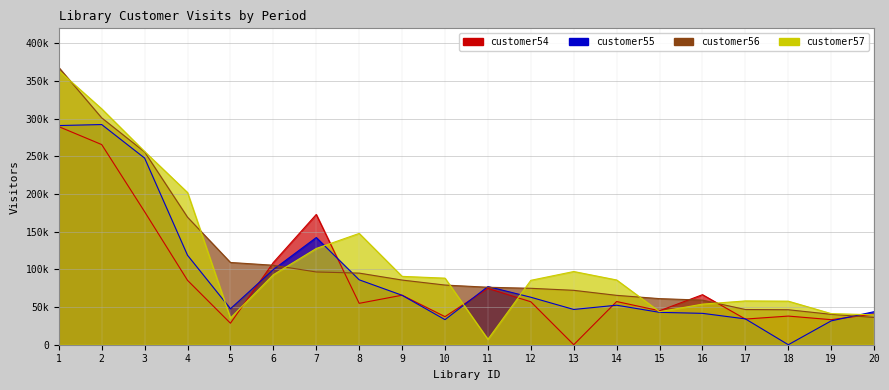

Reading left to right, extract all data points from this chart.

customer54: 1=289512	2=265703	3=176574	4=85478	5=28552	6=109210	7=172929	8=54938	9=65723	10=37276	11=74720	12=57015	13=0	14=57336	15=45084	16=66425	17=34056	18=38031	19=33264	20=40667
customer55: 1=290948	2=292283	3=247769	4=118750	5=47735	6=99815	7=142270	8=86180	9=65623	10=33271	11=77226	12=63035	13=46805	14=52458	15=42980	16=41643	17=34289	18=0	19=31678	20=43863
customer56: 1=368064	2=301149	3=255917	4=169280	5=109189	6=105500	7=96559	8=95071	9=85842	10=79209	11=76302	12=74900	13=72211	14=65528	15=61191	16=59176	17=46729	18=46435	19=40344	20=36136
customer57: 1=363884	2=313102	3=256498	4=201999	5=35392	6=92960	7=127768	8=147765	9=90756	10=88380	11=7225	12=85500	13=97175	14=85952	15=43829	16=53875	17=58149	18=57814	19=41290	20=39717